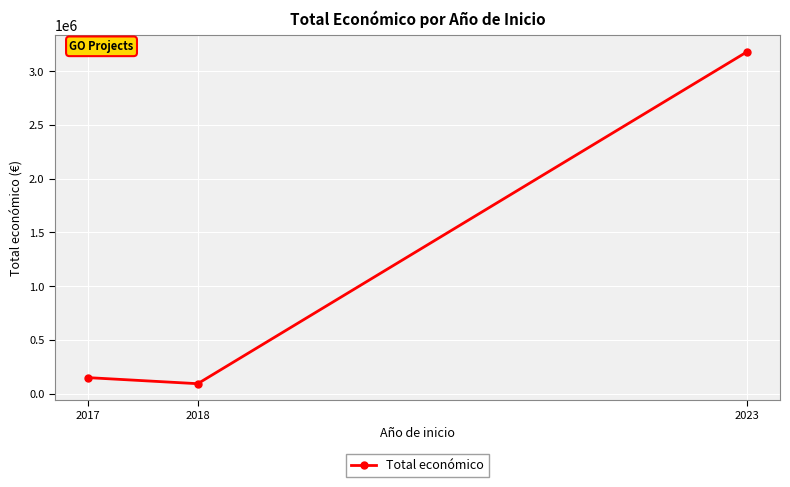

What is the value of the 1st point from the left?

150000